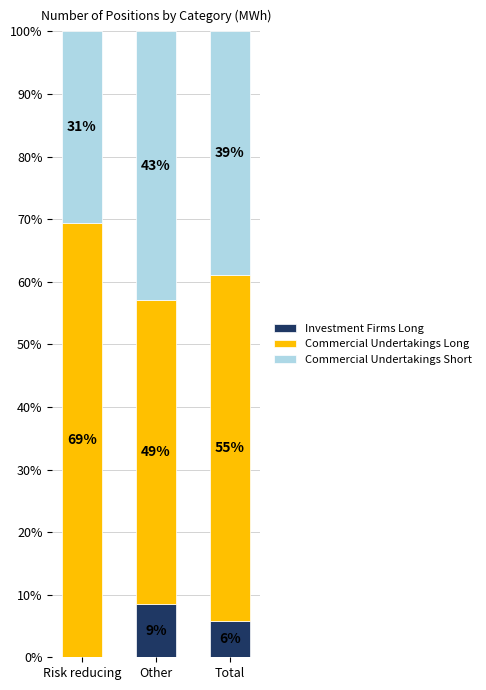

At which label does Investment Firms Long reach its peak?

Other